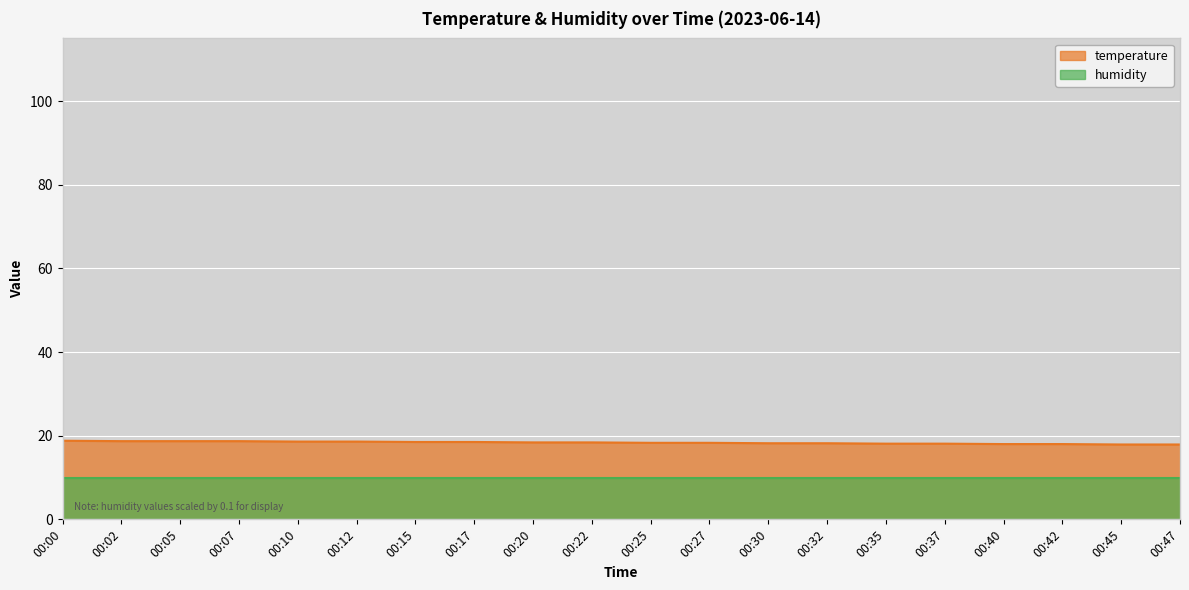

What is the value of the 18th point from the left?

18.0